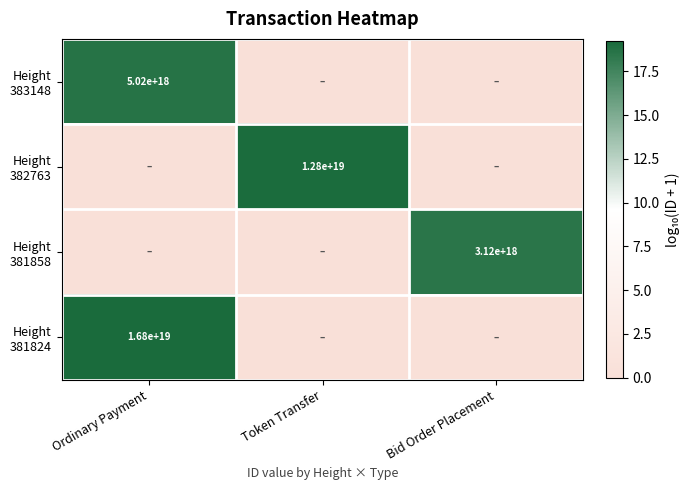

What is the maximum value shown in the chart?

19.2